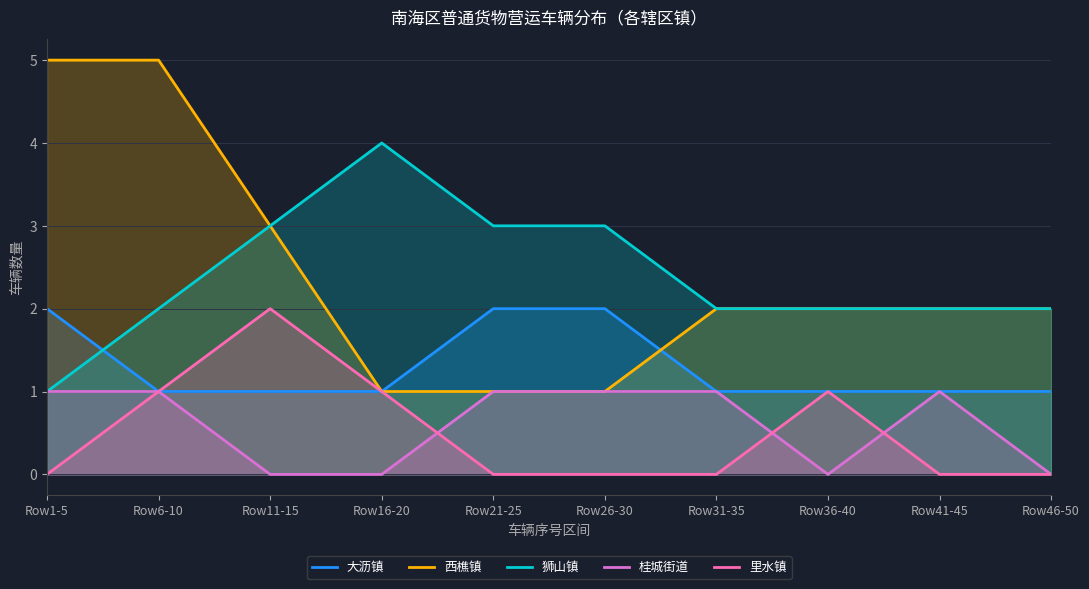

What position from the right is Row46-50?

1